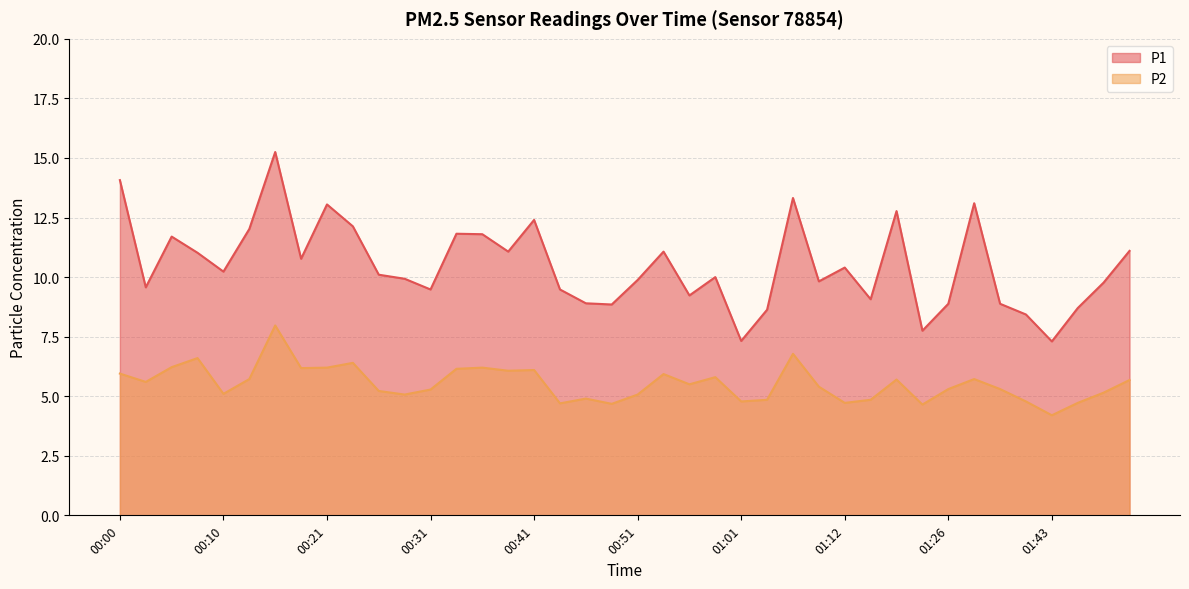

Which series has the widest spread of values?

P1